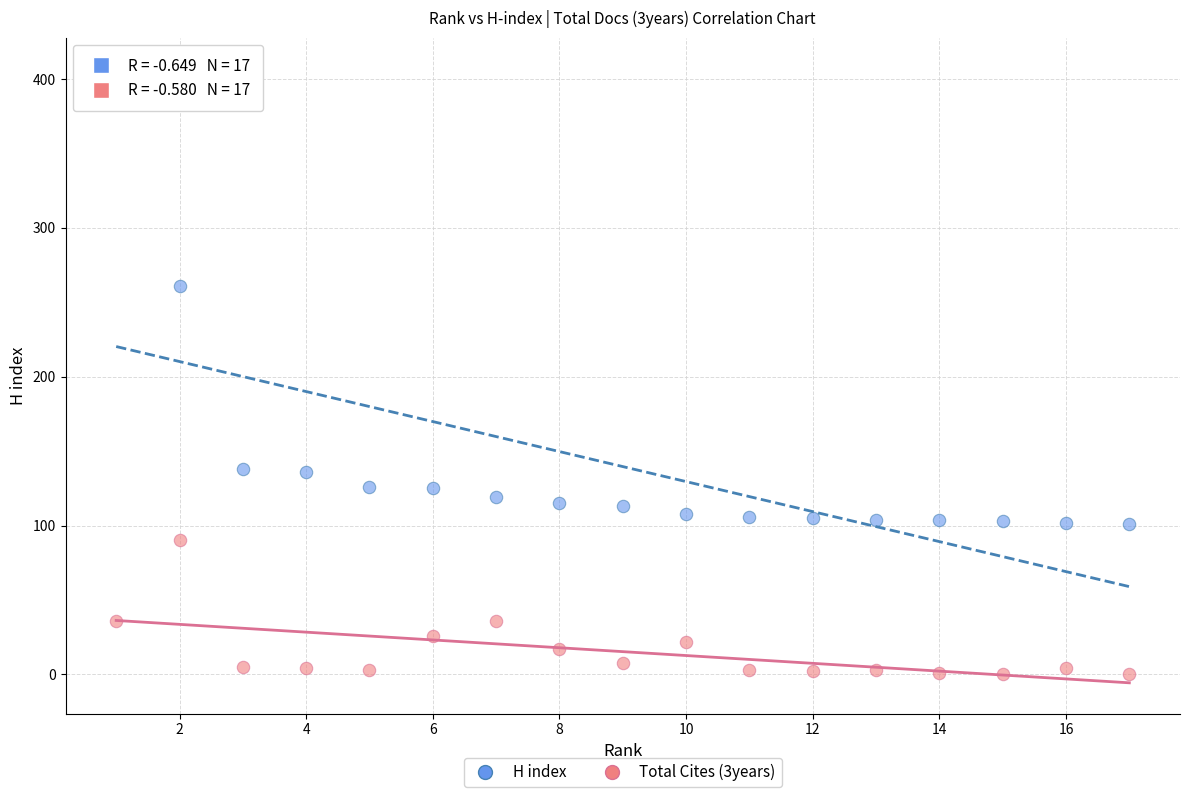

Across all series, what Y value is closest to 203?

261